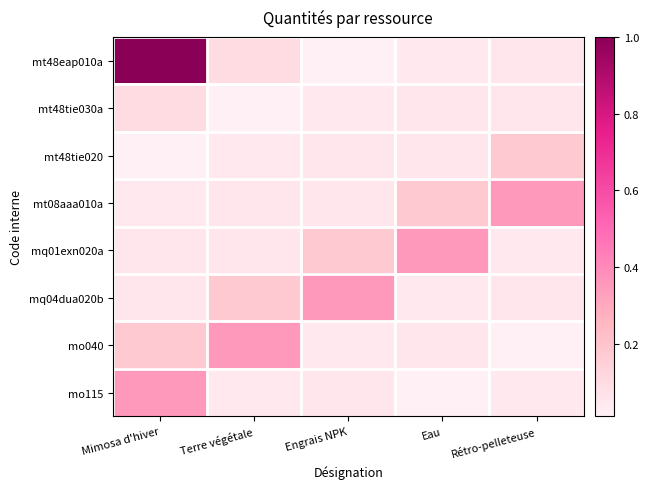

Which category has the lowest value across all series?

Engrais NPK